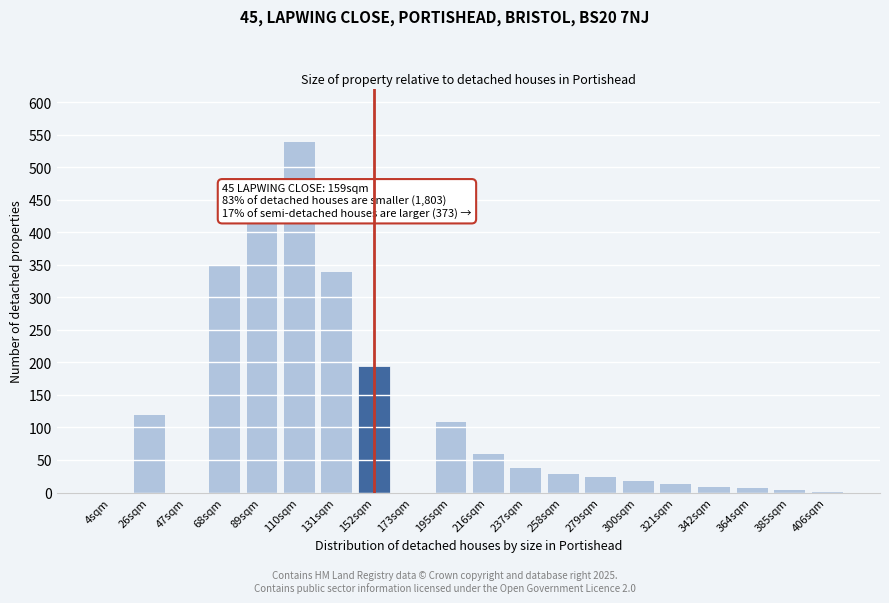

At which category does the chart reach its peak across all series?

110sqm